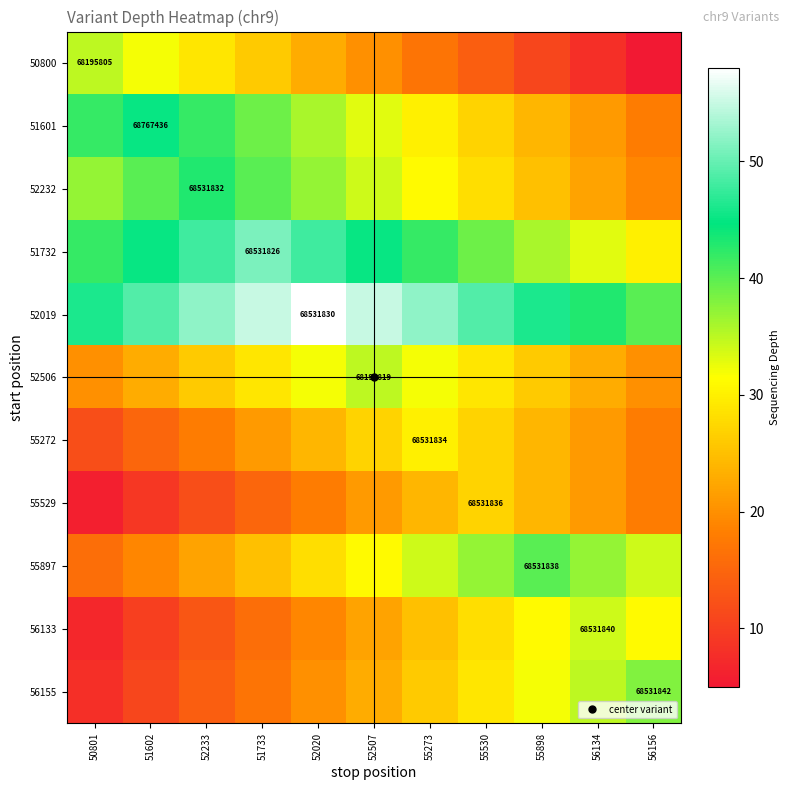

Which series has the largest range (max minus min)?

50800